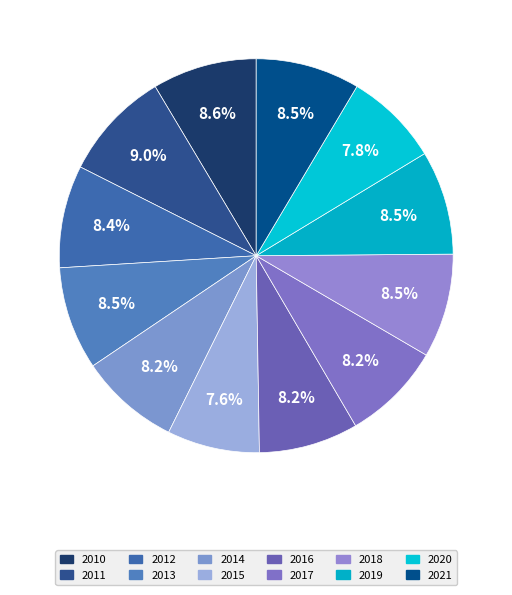

What is the smallest slice in the pie chart?

2015